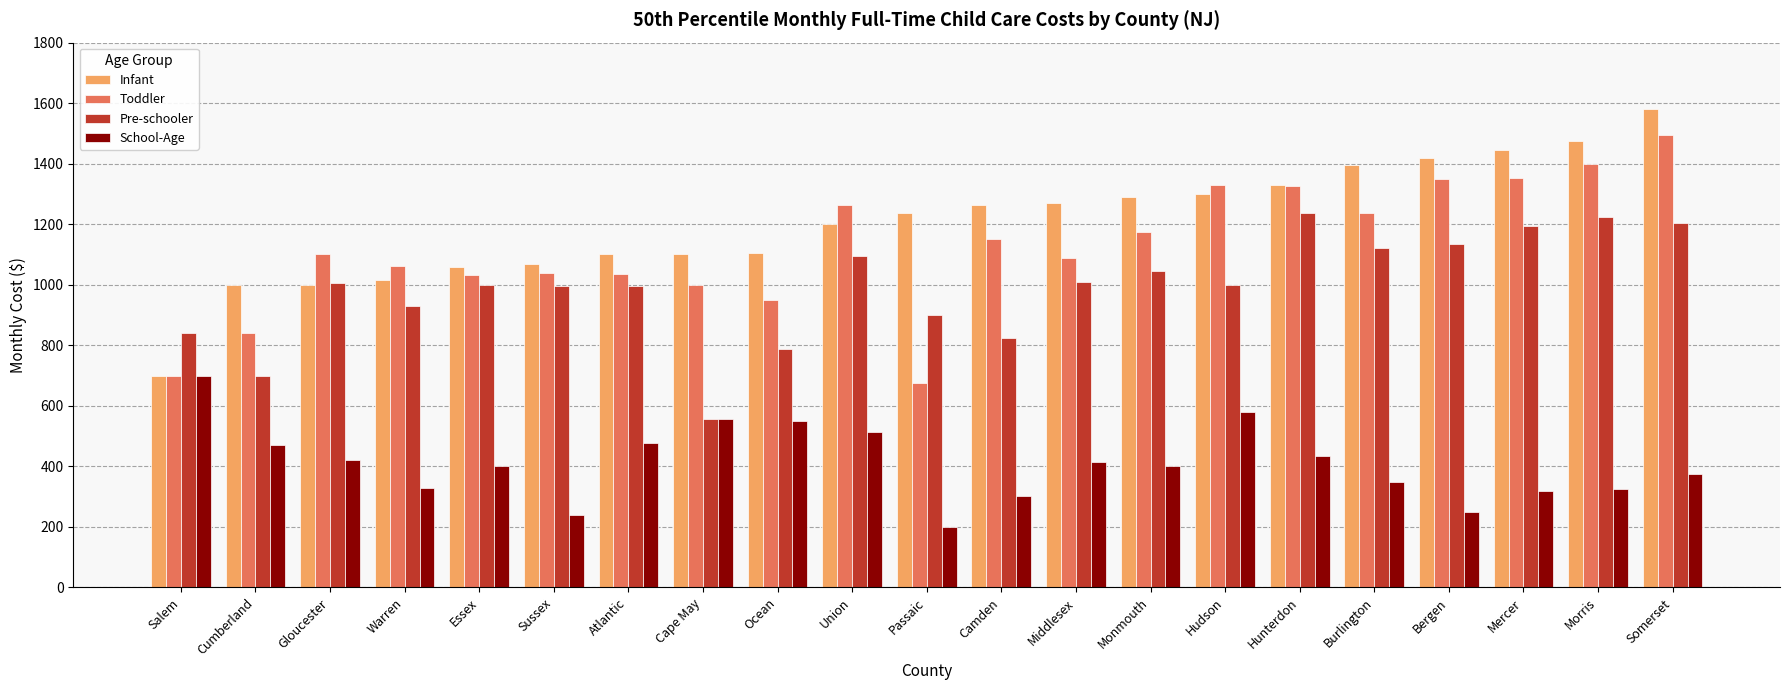

What is the difference between the Toddler values at Cape May and Mercer?

354